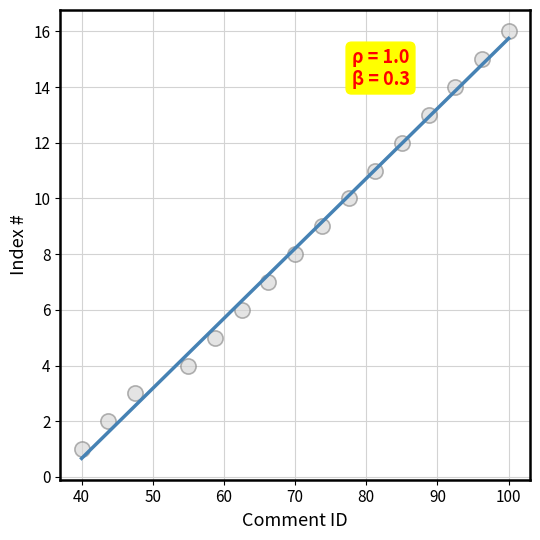

What is the range of Y values (max minus min)?

15